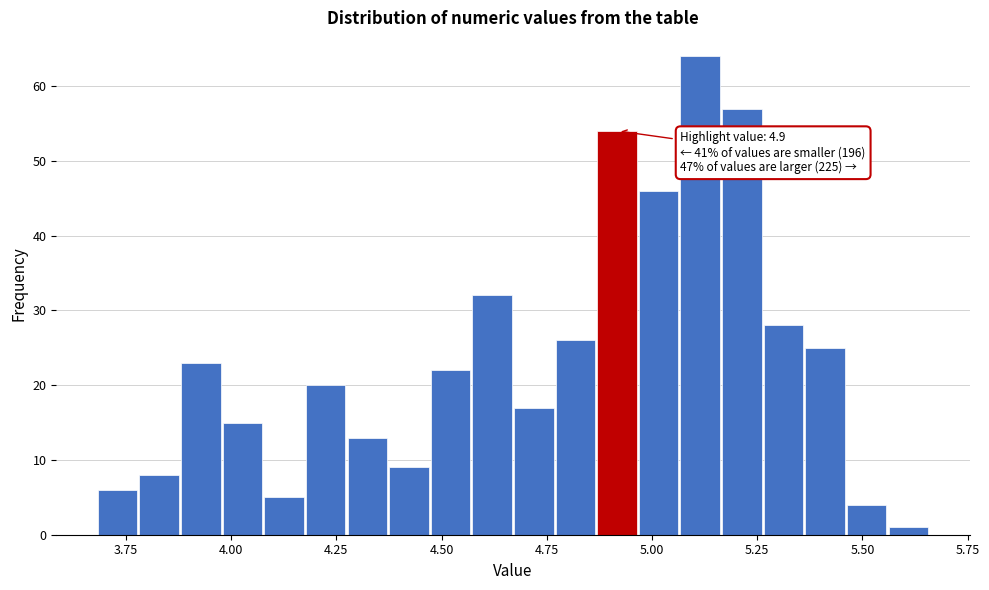

Around what value on the x-axis is the tallest bar? Give the approximate position of its centre, as read against the axis.

5.10